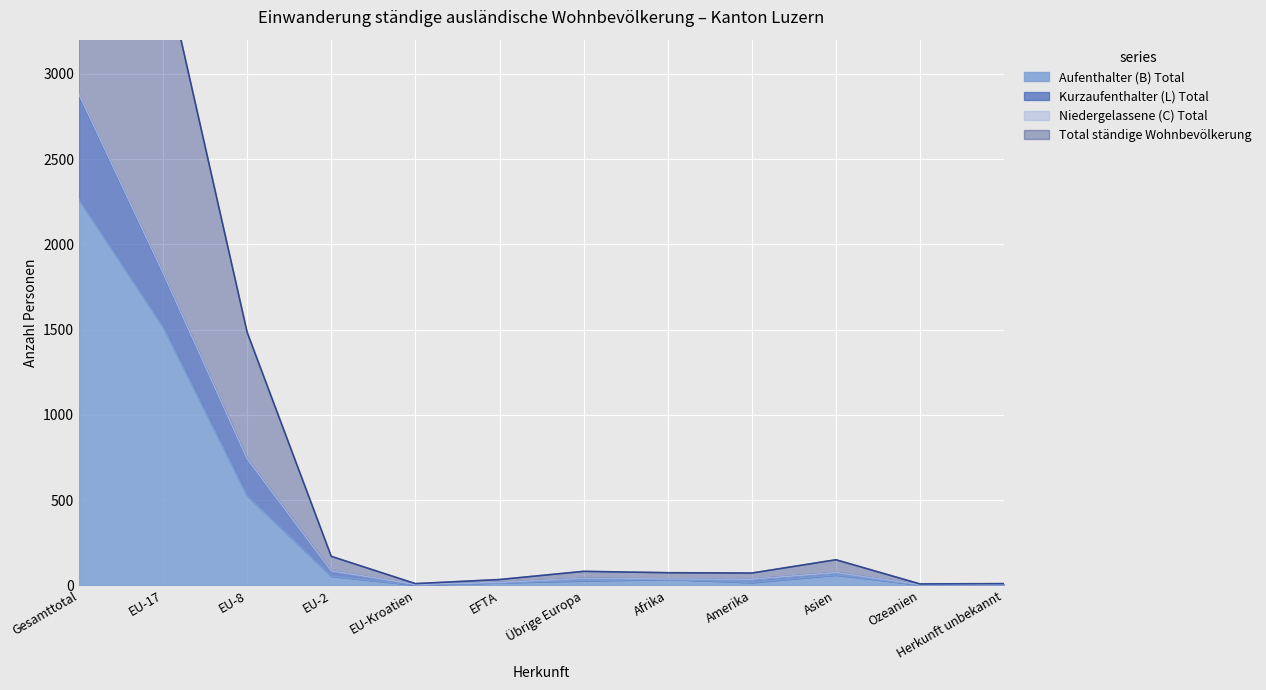

True or false: Total ständige Wohnbevölkerung and Kurzaufenthalter (L) Total cross at least once.

False